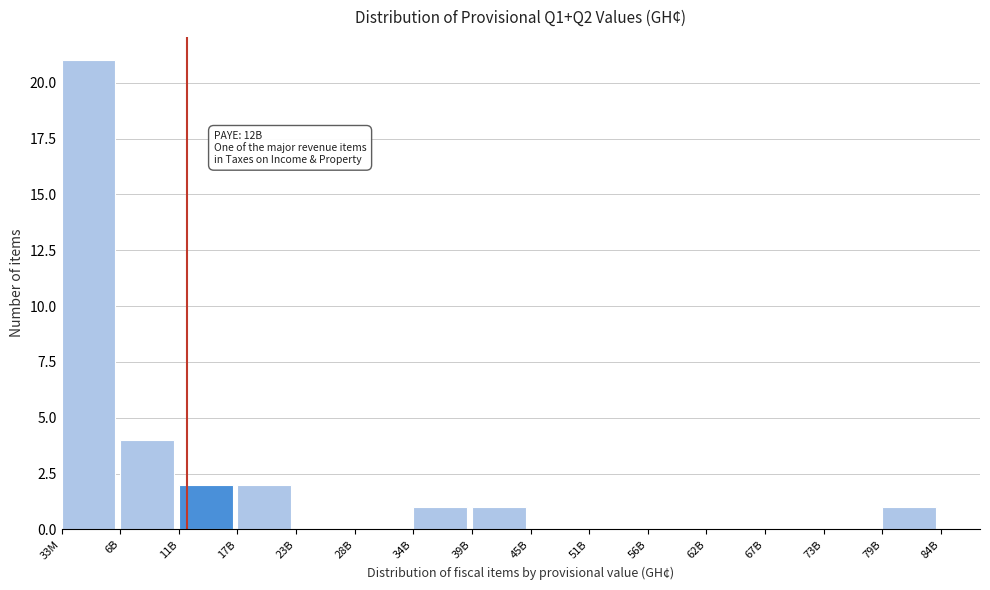

Reading left to right, extract all data points from this chart.

33M=21	6B=4	11B=2	17B=2	23B=0	28B=0	34B=1	39B=1	45B=0	51B=0	56B=0	62B=0	67B=0	73B=0	79B=1